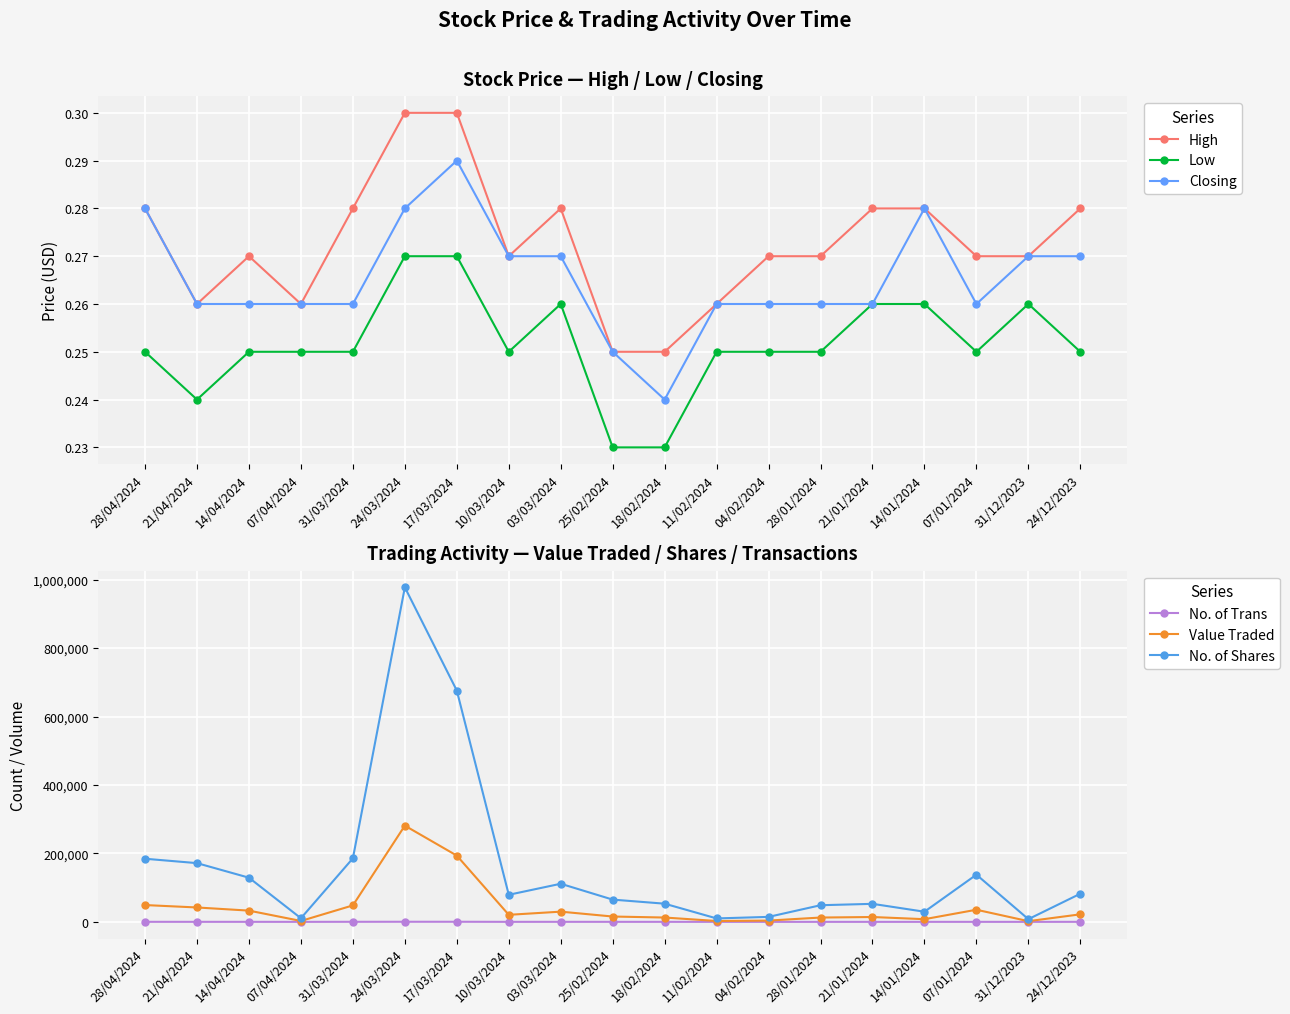

At which label is Value Traded closest to 141638?

17/03/2024